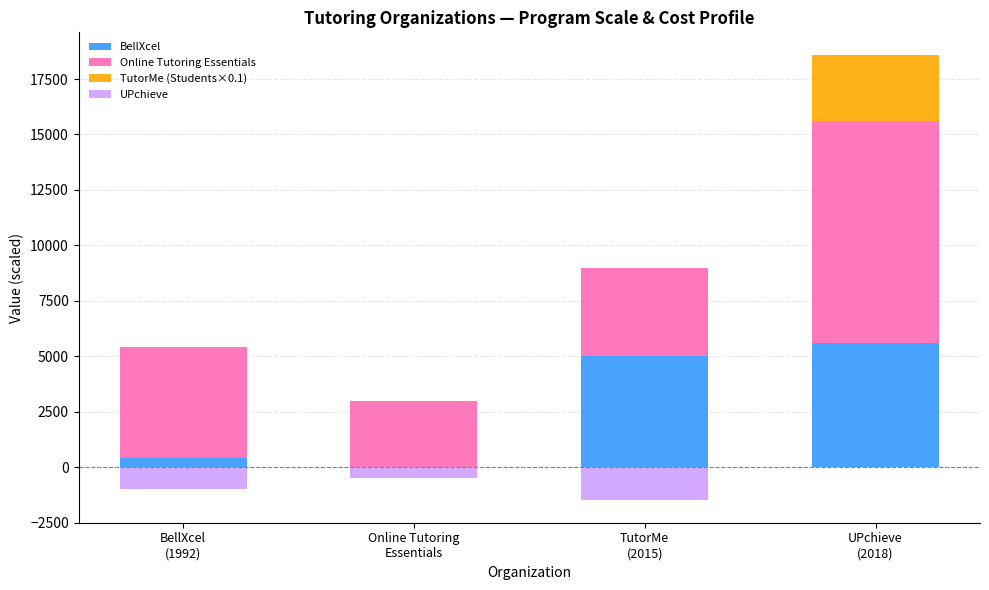

At how many categories does at least one series exceed 3429?

3